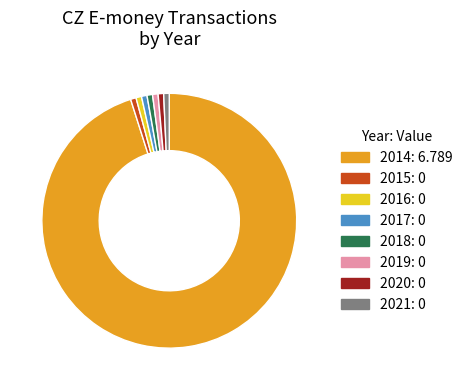

Which category accounts for the majority?

2014